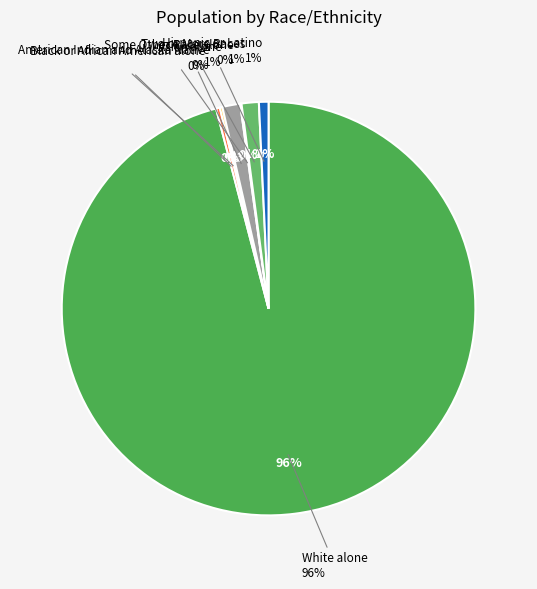

To the nearest percent, what is the difference between the largest and smallest slice percentages?

96%